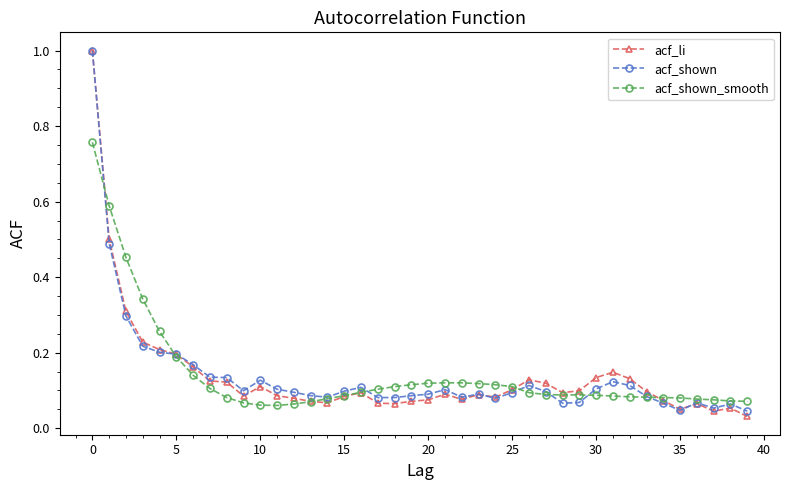

What is the maximum value shown in the chart?

1.0